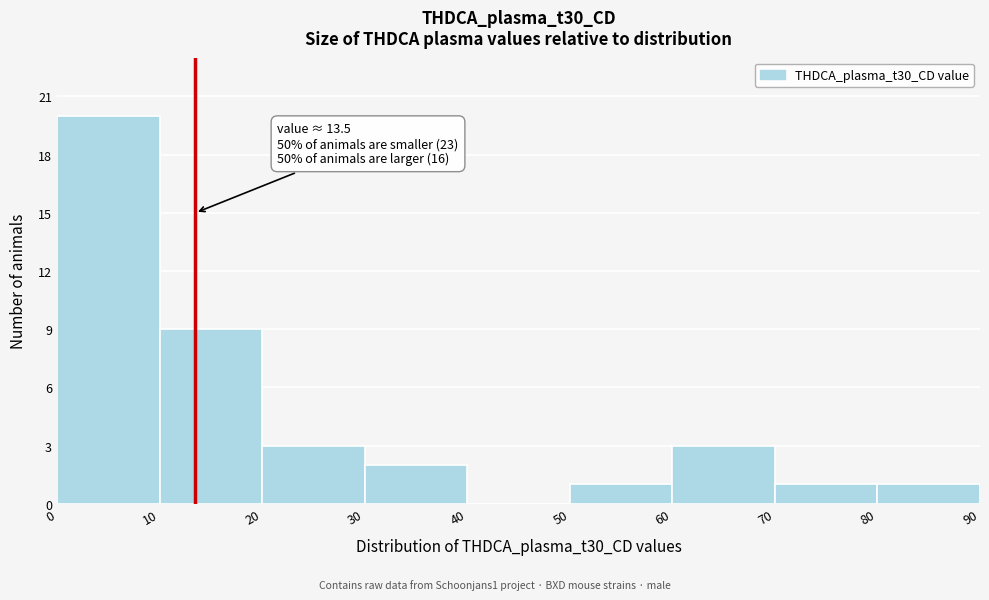

Over which range of the x-axis is the bar tallest?

0 to 10